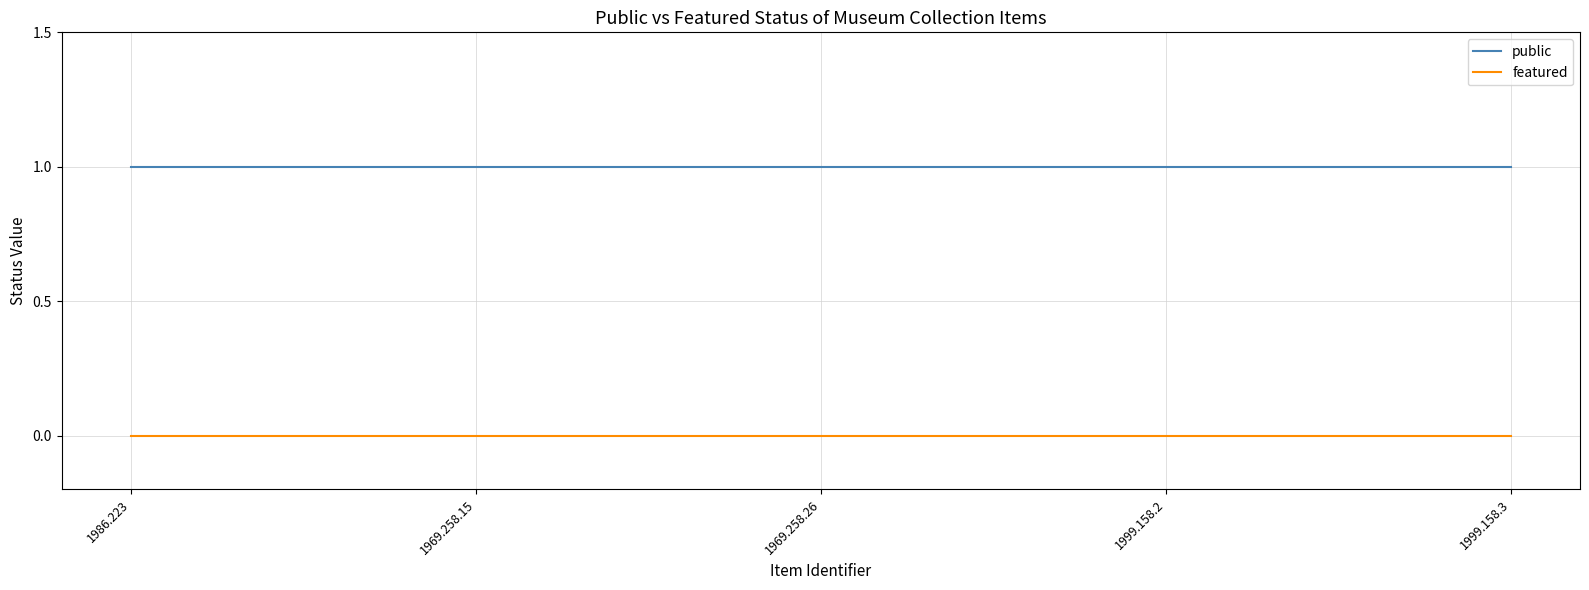

The value of featured at 1969.258.26 is 0. True or false?

True